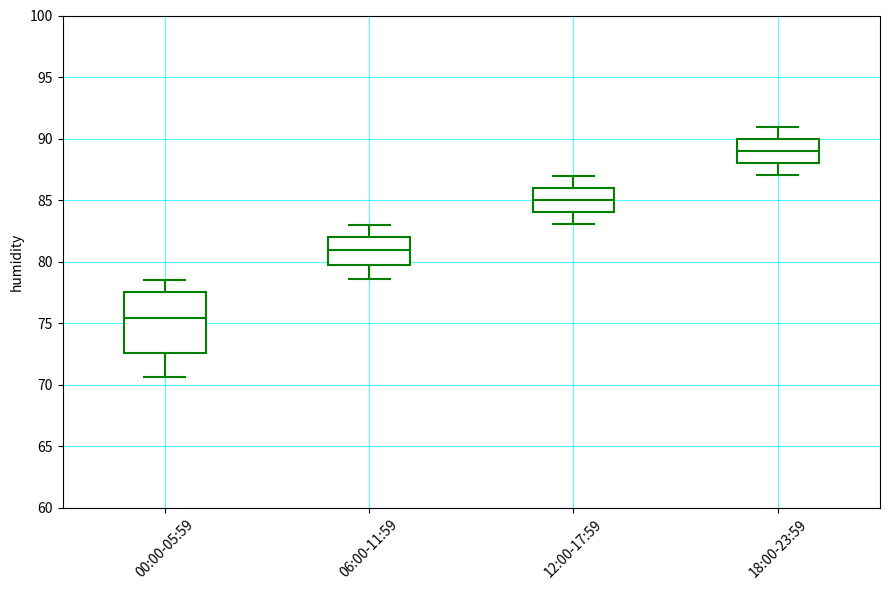

Which box is the tallest, from its lower edge to its upper edge?

00:00-05:59